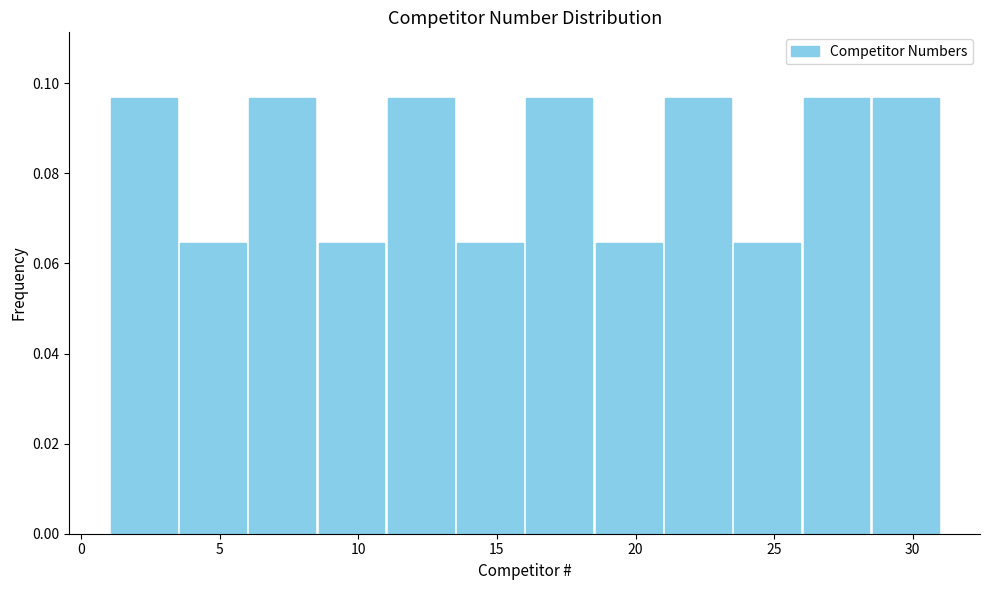

Reading left to right, transcribe this chart: for each bar, give the range it covers on the x-axis and its height. The values are not printed on the chart, so give them approximately, as read against the axis.

1.0 to 3.5: 0.096
3.5 to 6.0: 0.064
6.0 to 8.5: 0.096
8.5 to 11.0: 0.064
11.0 to 13.5: 0.096
13.5 to 16.0: 0.064
16.0 to 18.5: 0.096
18.5 to 21.0: 0.064
21.0 to 23.5: 0.096
23.5 to 26.0: 0.064
26.0 to 28.5: 0.096
28.5 to 31.0: 0.096